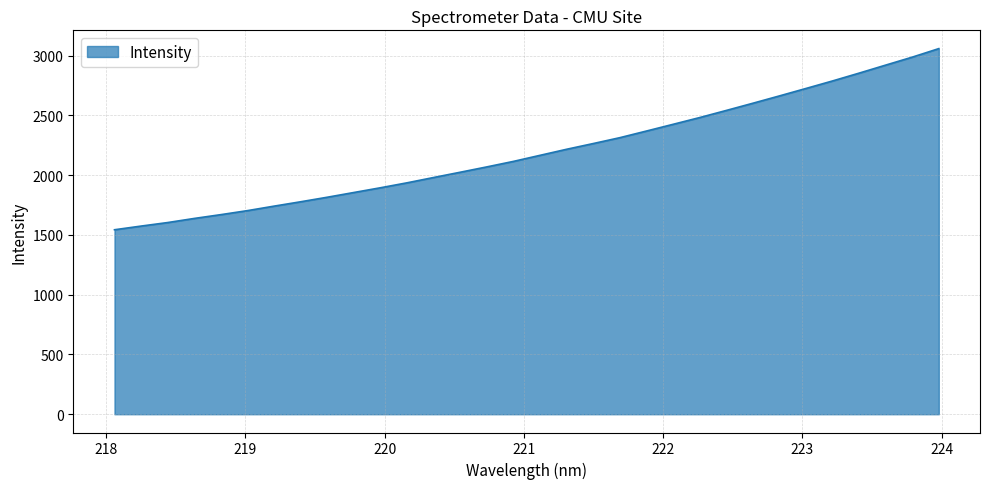

What is the greatest value displayed?

3059.5